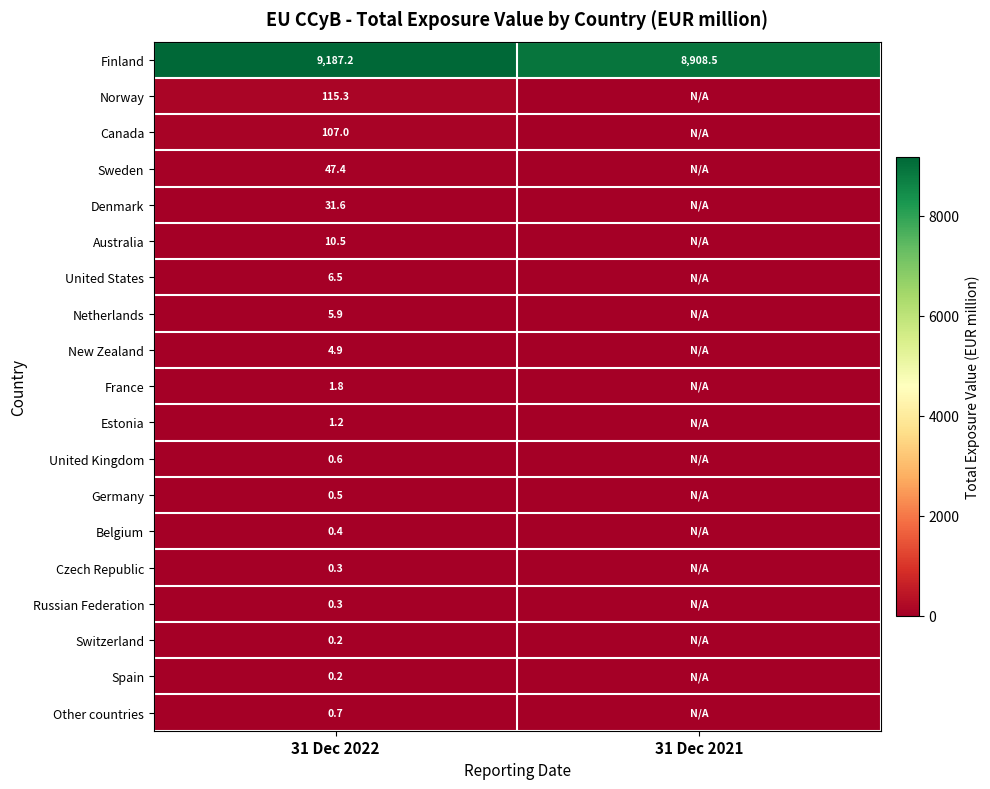

Which category has the lowest value in the Finland series?

31 Dec 2021